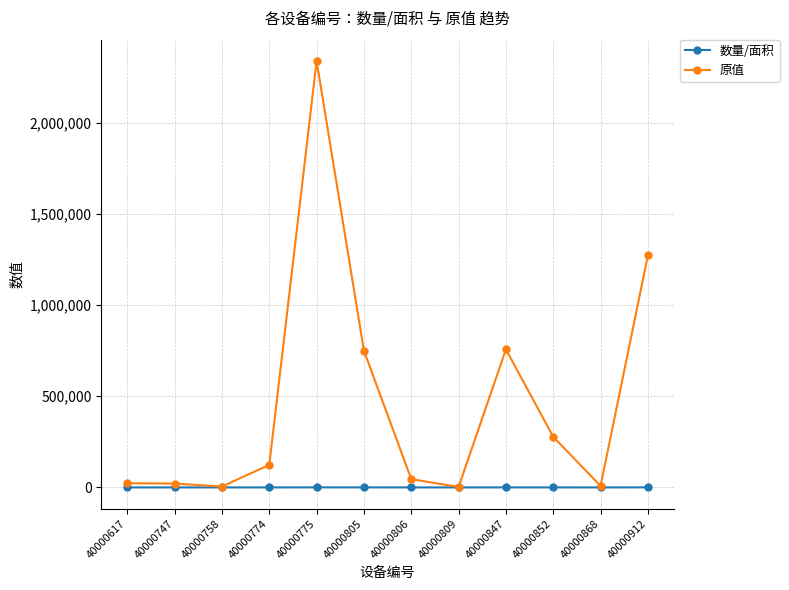

How many interior local valleys does the 原值 series have?

3